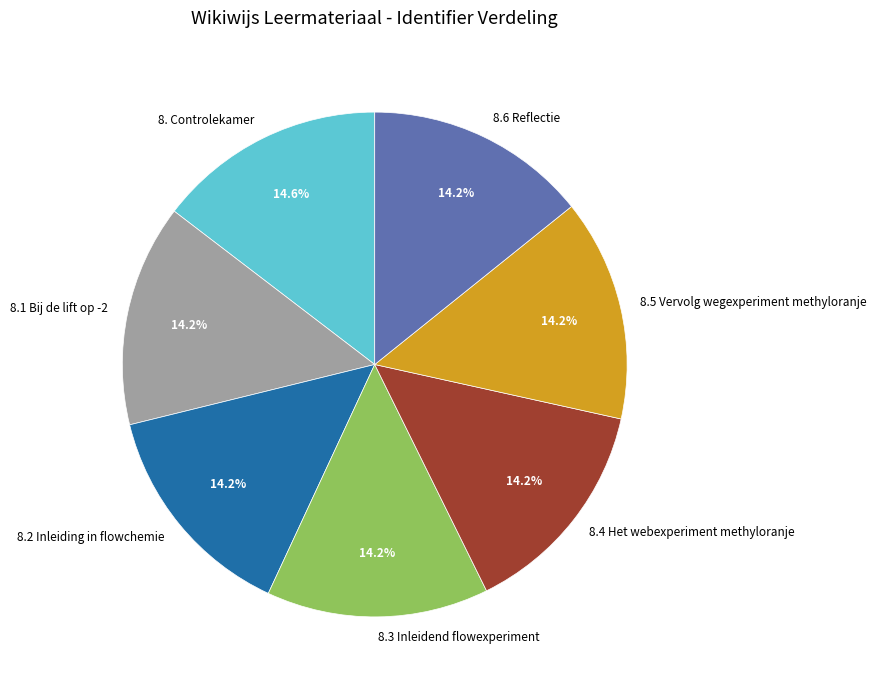

Is there any slice that represents more than half of the pie?

No